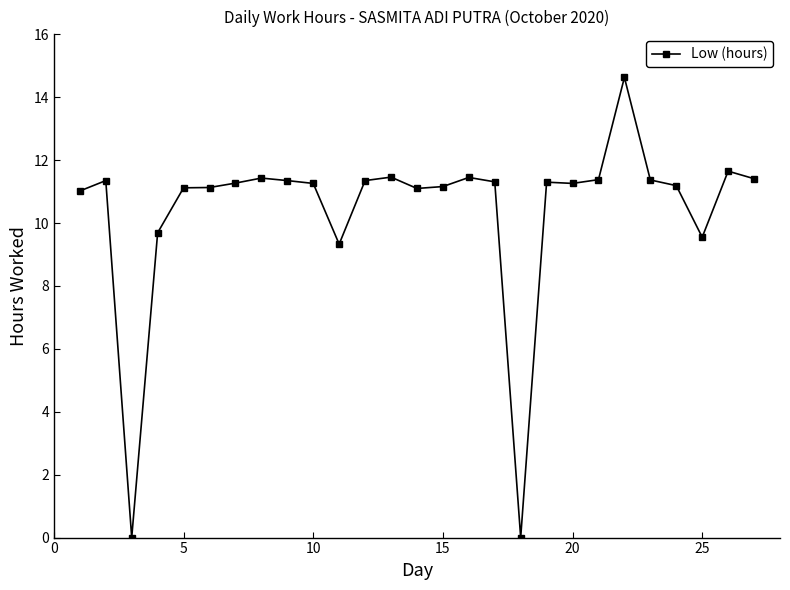

True or false: the data has more than 1 interior local peaks.

True